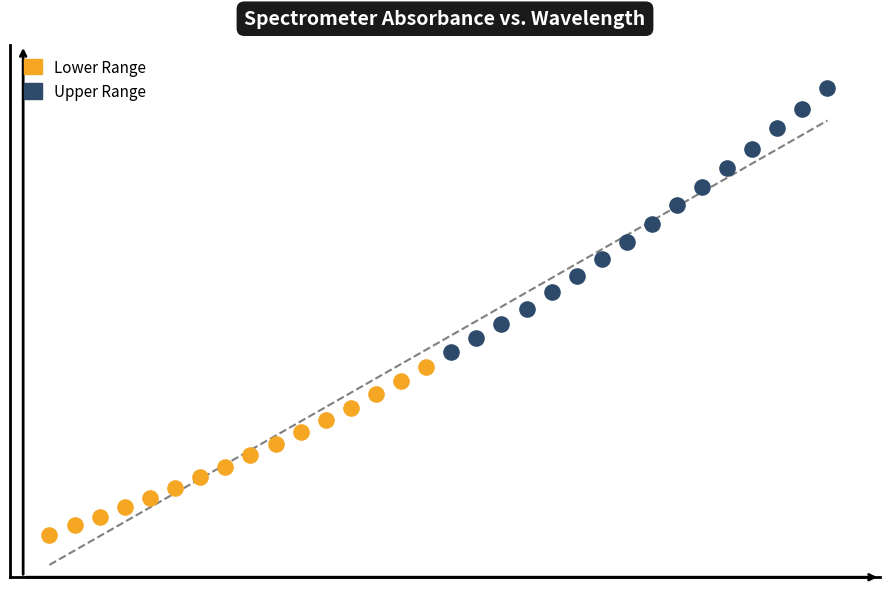

Which series has the largest Y range (max minus min)?

Upper Range